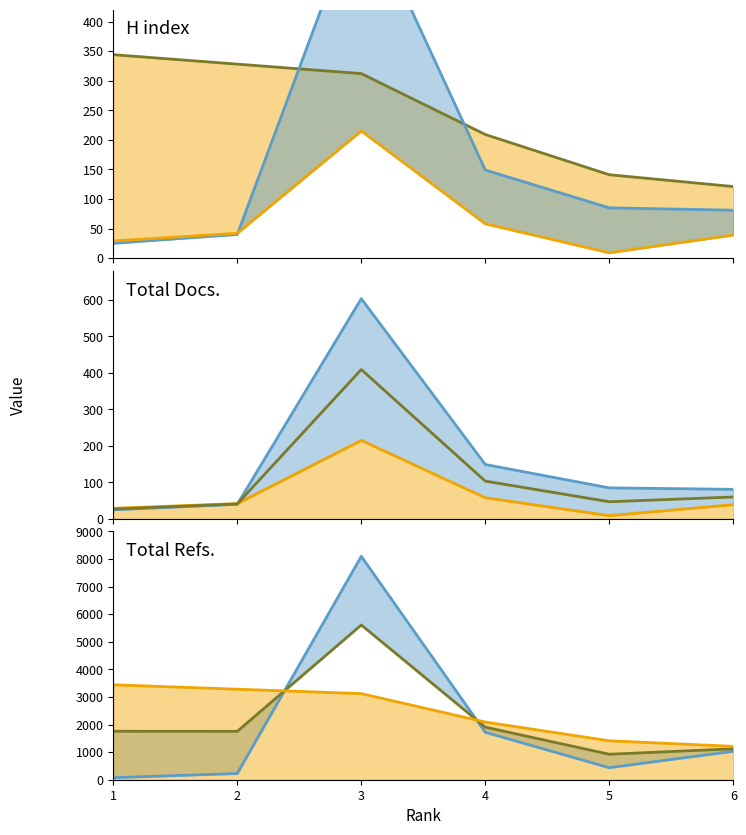

True or false: Total Docs. (3years) has more than 1 interior local peaks.

False